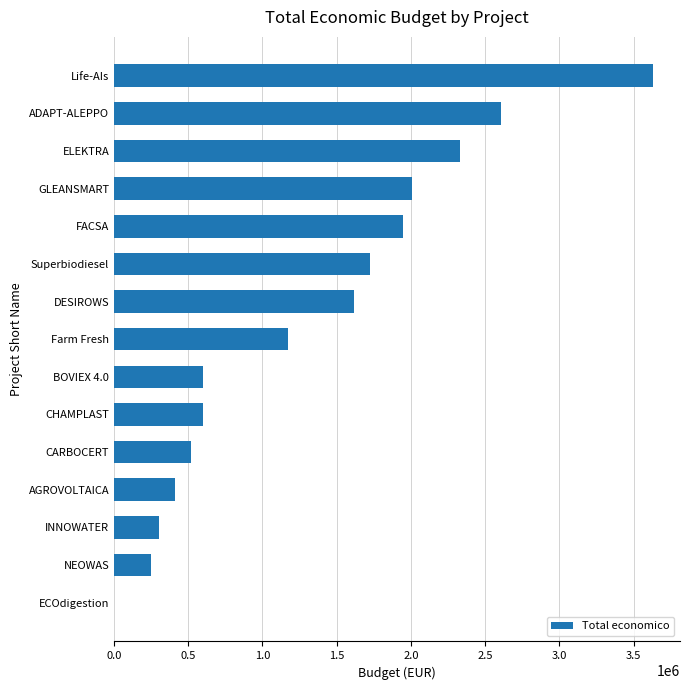

Are the bars horizontal?

Yes